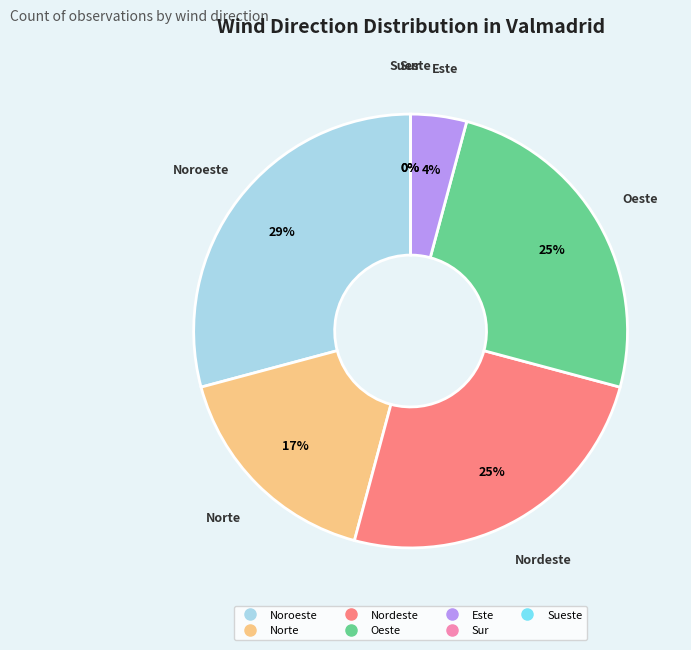

What percentage is the Nordeste slice, to the nearest percent?

25%